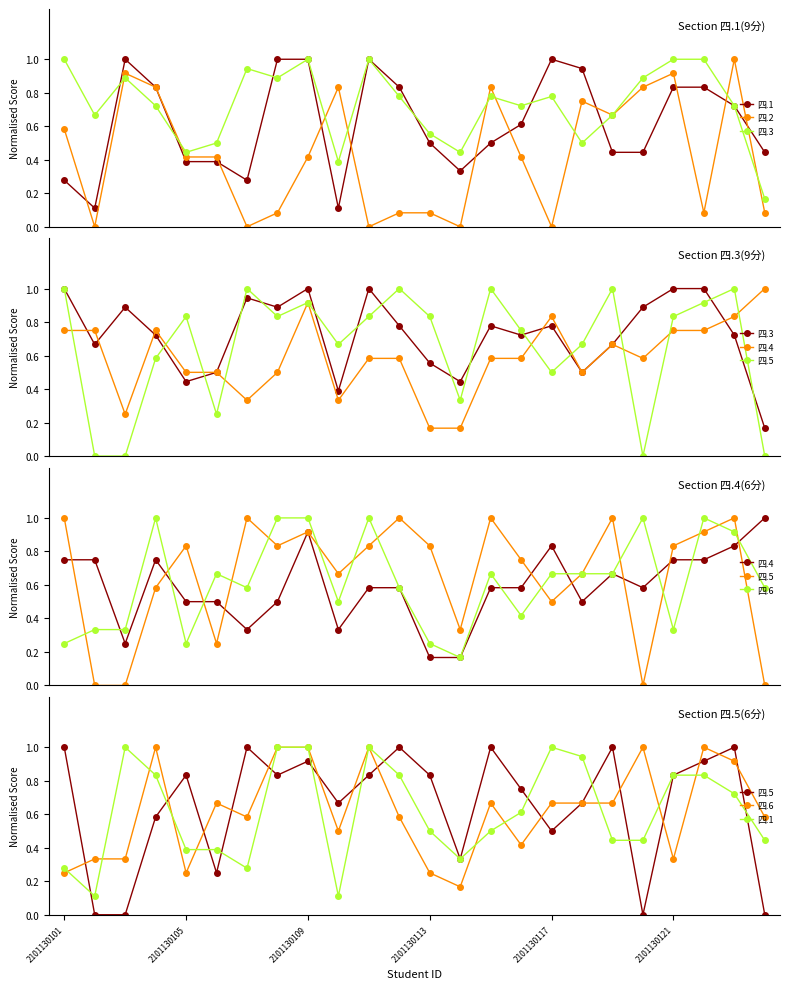

At which category does the chart reach its peak across all series?

2101130109